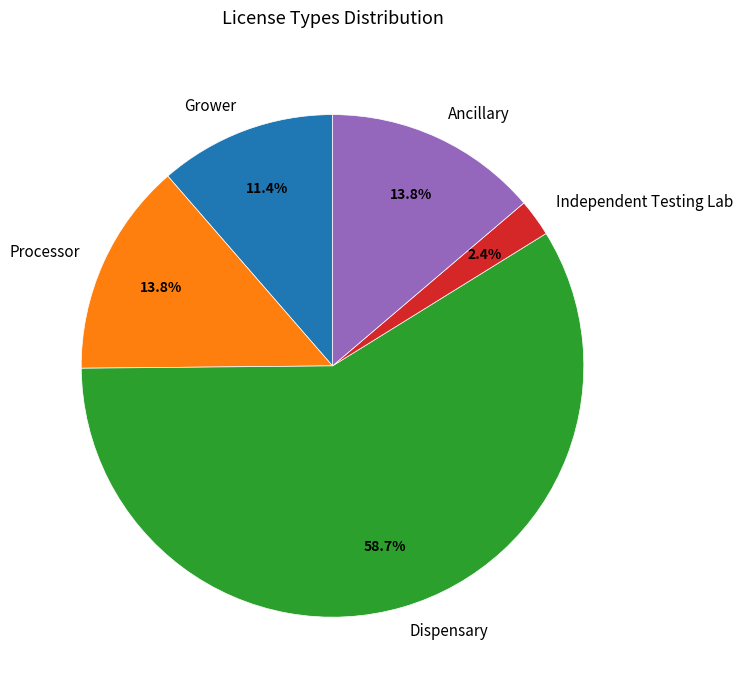

How much of the chart is everything except Processor?

86.2%